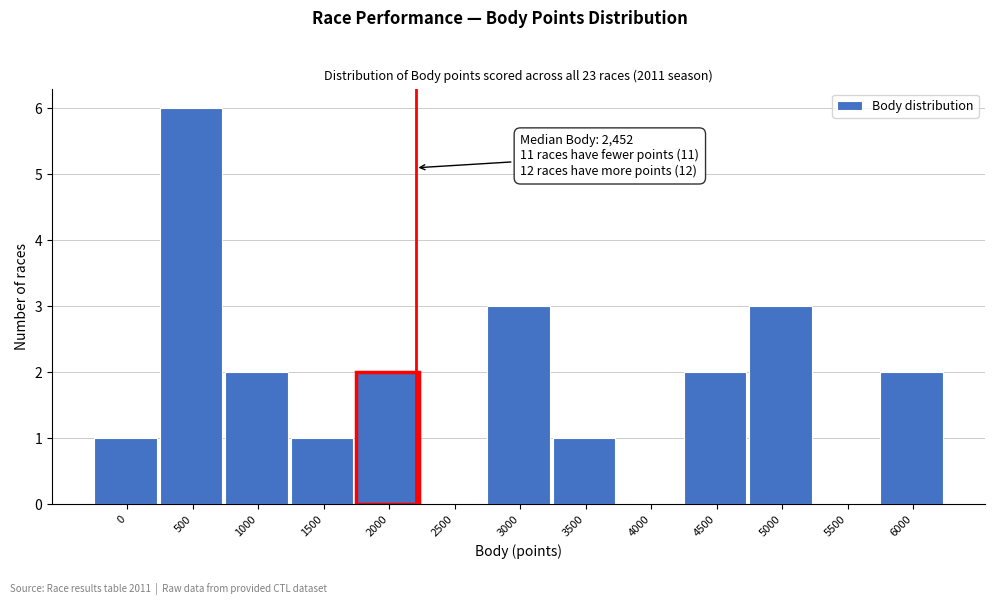

Reading left to right, extract all data points from this chart.

0=1	500=6	1000=2	1500=1	2000=2	2500=0	3000=3	3500=1	4000=0	4500=2	5000=3	5500=0	6000=2